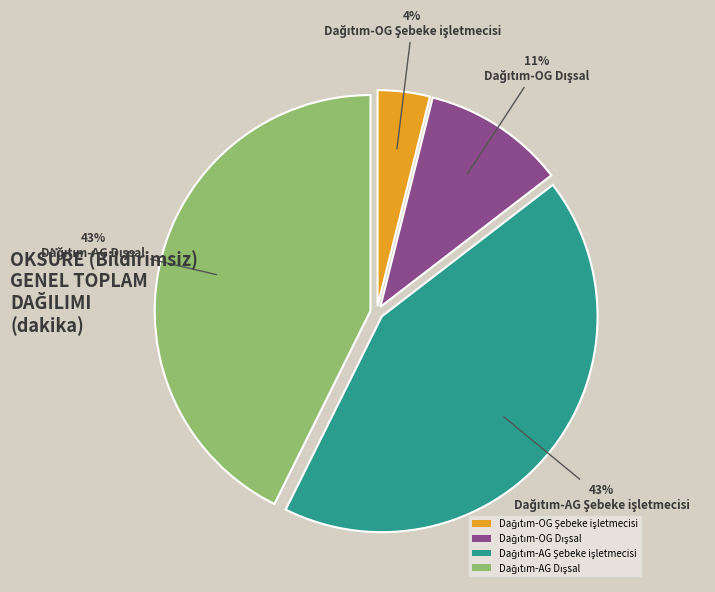

To the nearest percent, what is the difference between the largest and smallest slice percentages?

39%